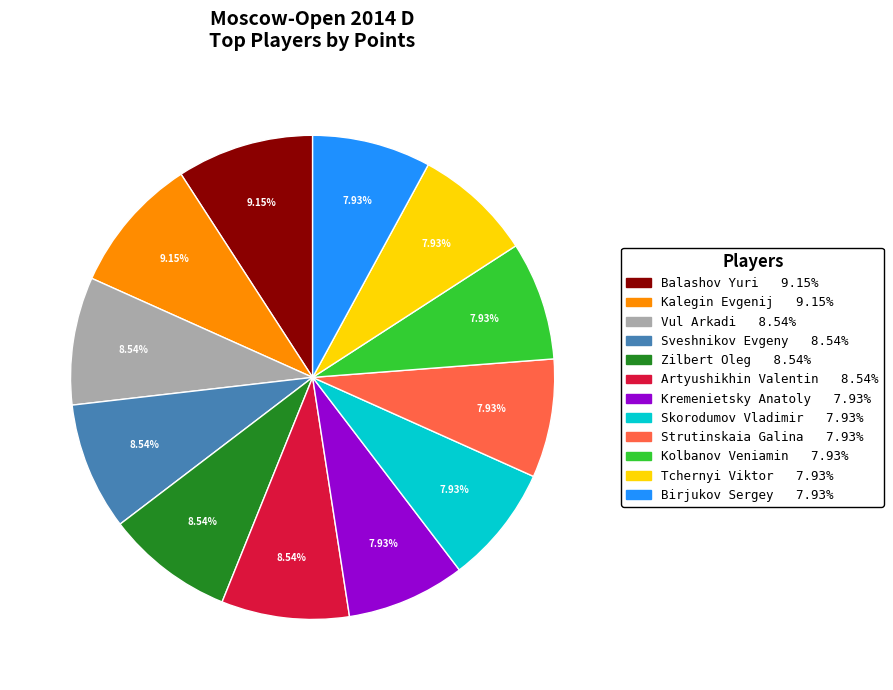

Approximately how many times larger is the value at Zilbert Oleg compared to Artyushikhin Valentin?

1.0